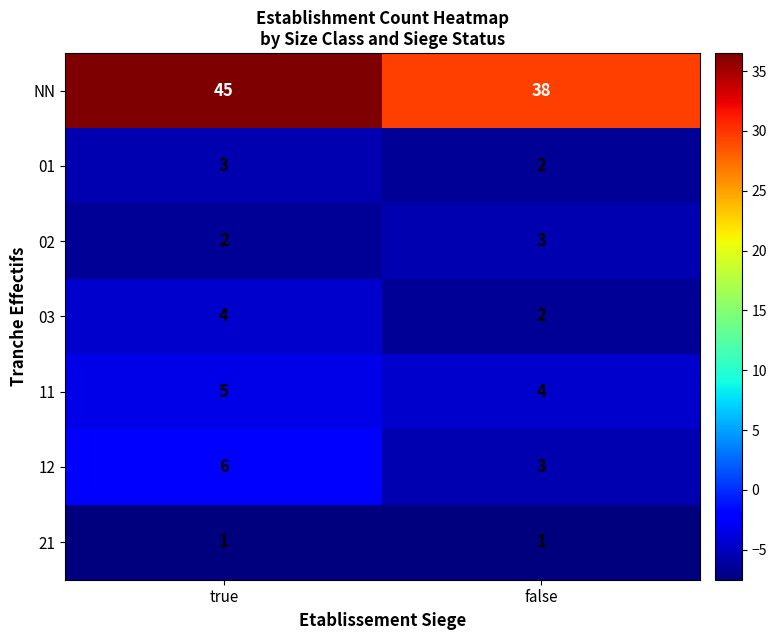

The 01 series shows 3 at true. True or false?

True